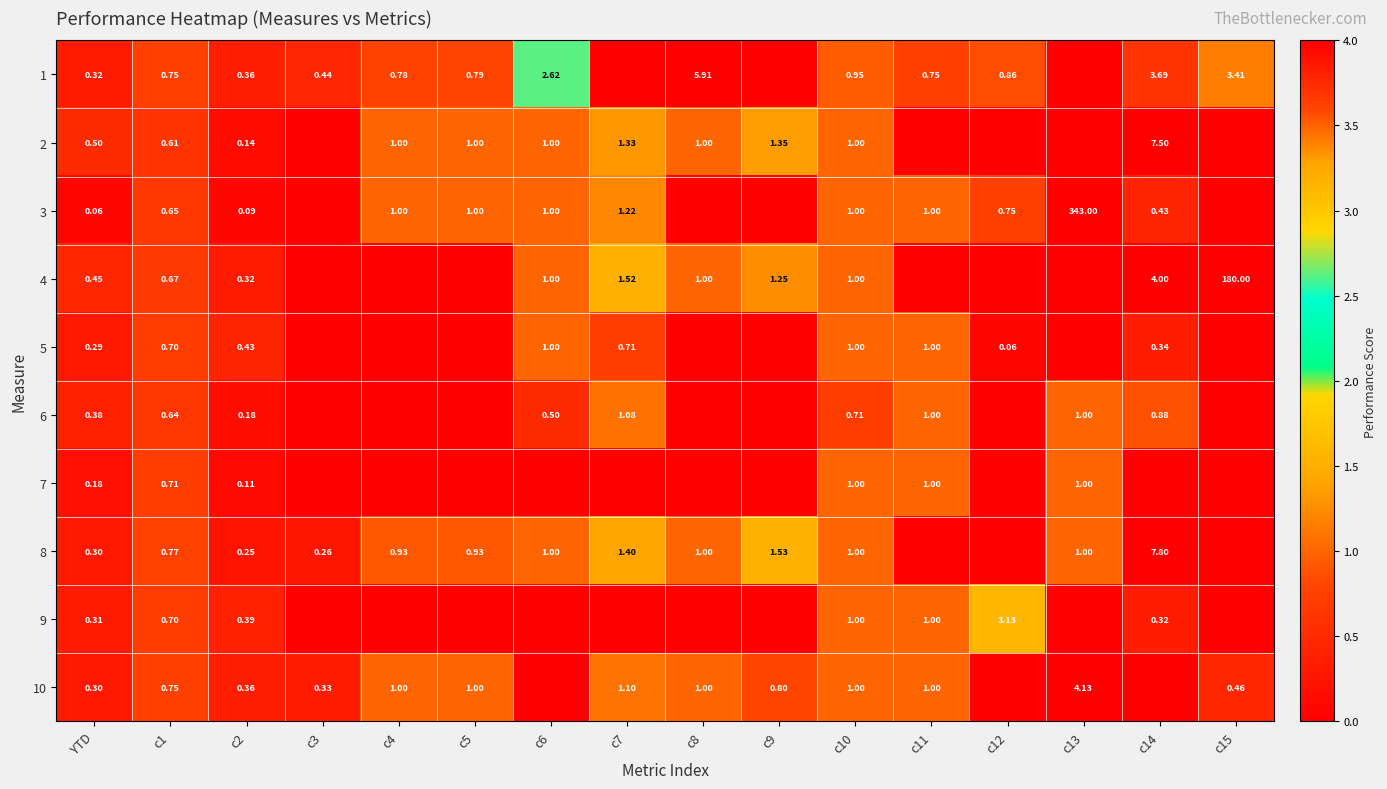

Is the value of 8 at c4 greater than the value of 9 at c11?

No